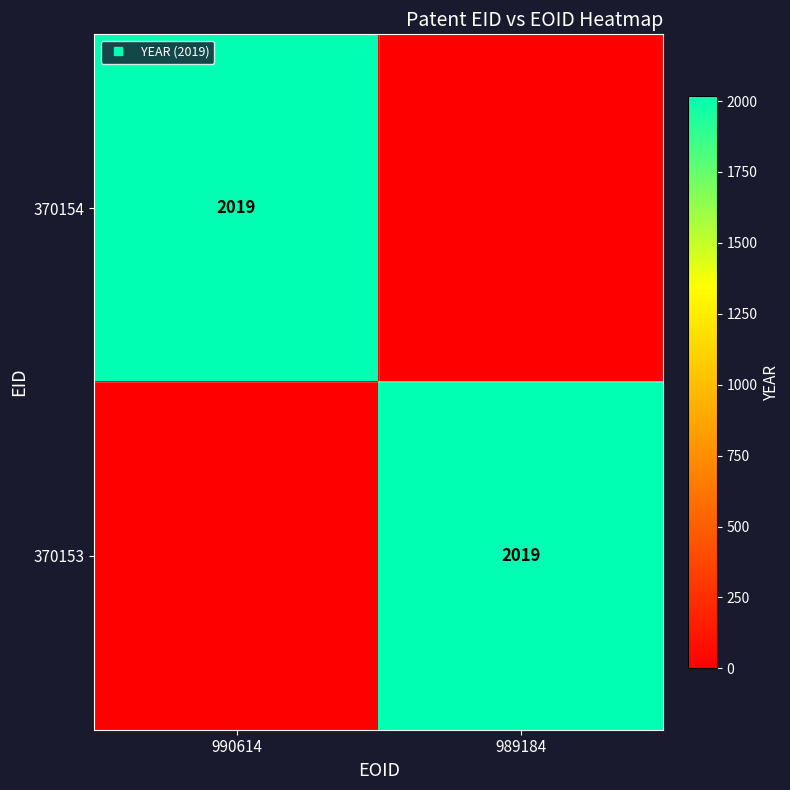

Which has a higher value, 989184 or 990614?

990614